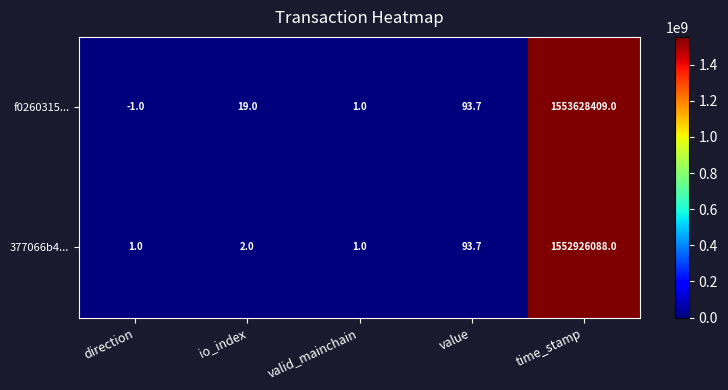

What is the greatest value displayed?

1553628409.0